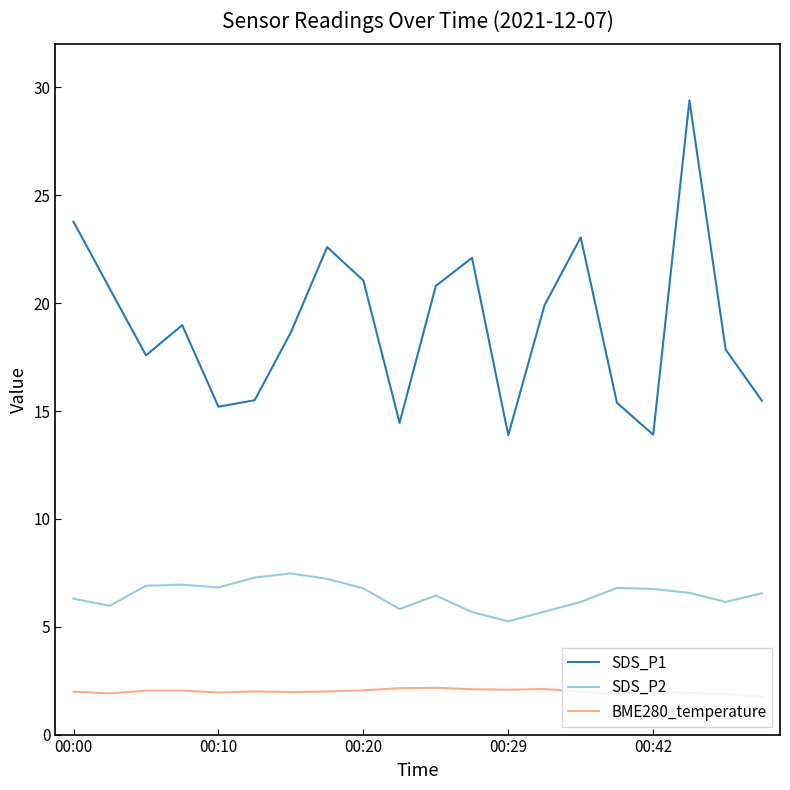

At how many categories does at least one series exceed 12?

20